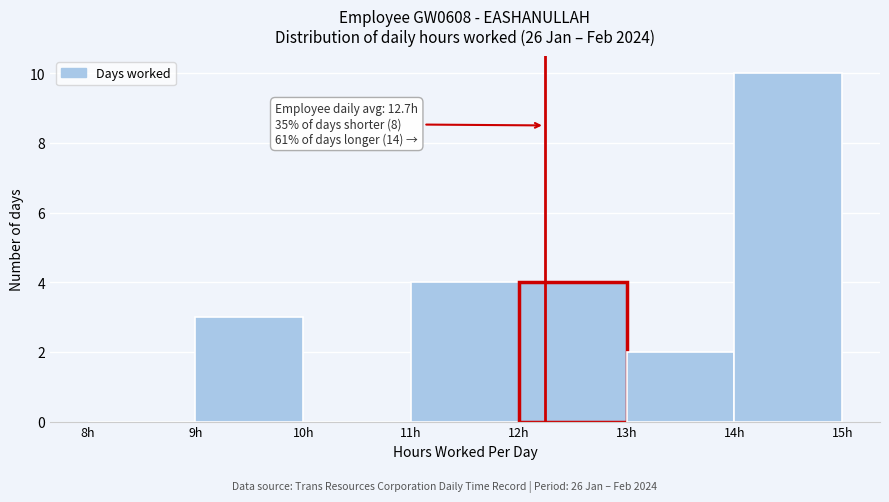

Which range on the x-axis has the tallest bar?

14 to 15